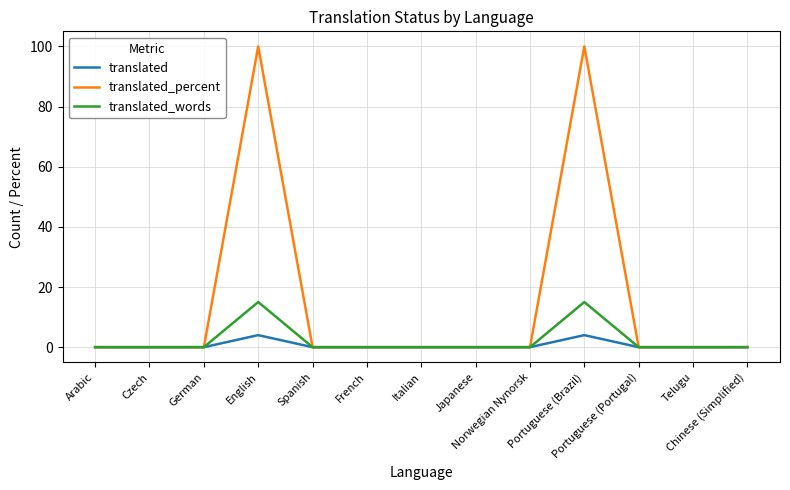

True or false: translated_percent has a value of 0 at French.

True